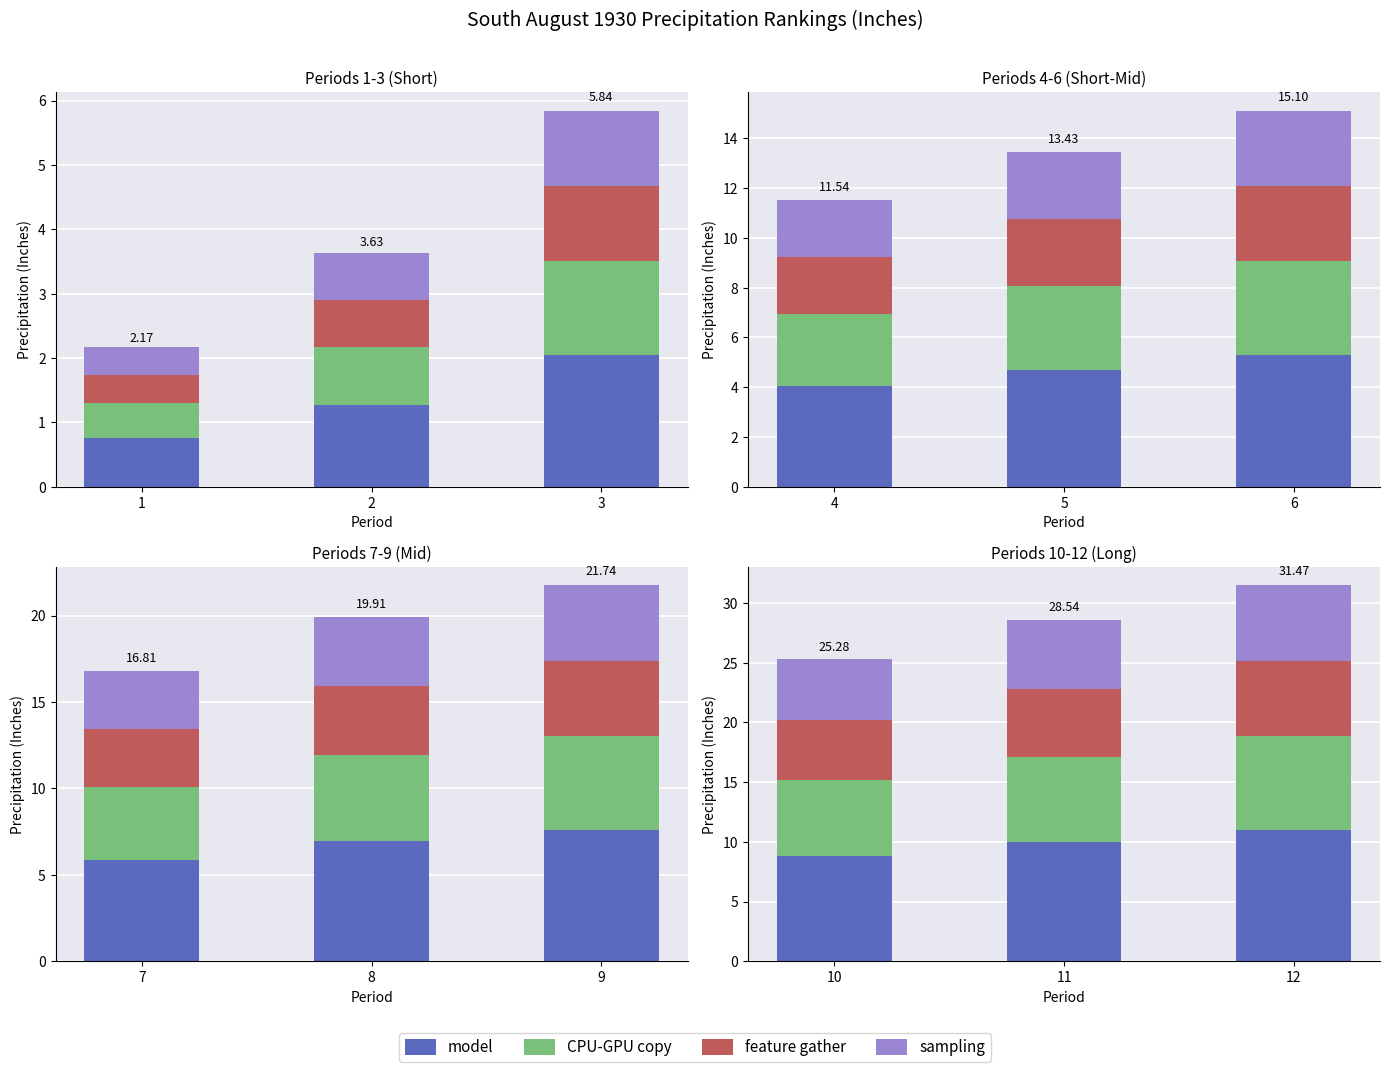

Which label corresponds to the smallest value in the chart?

10